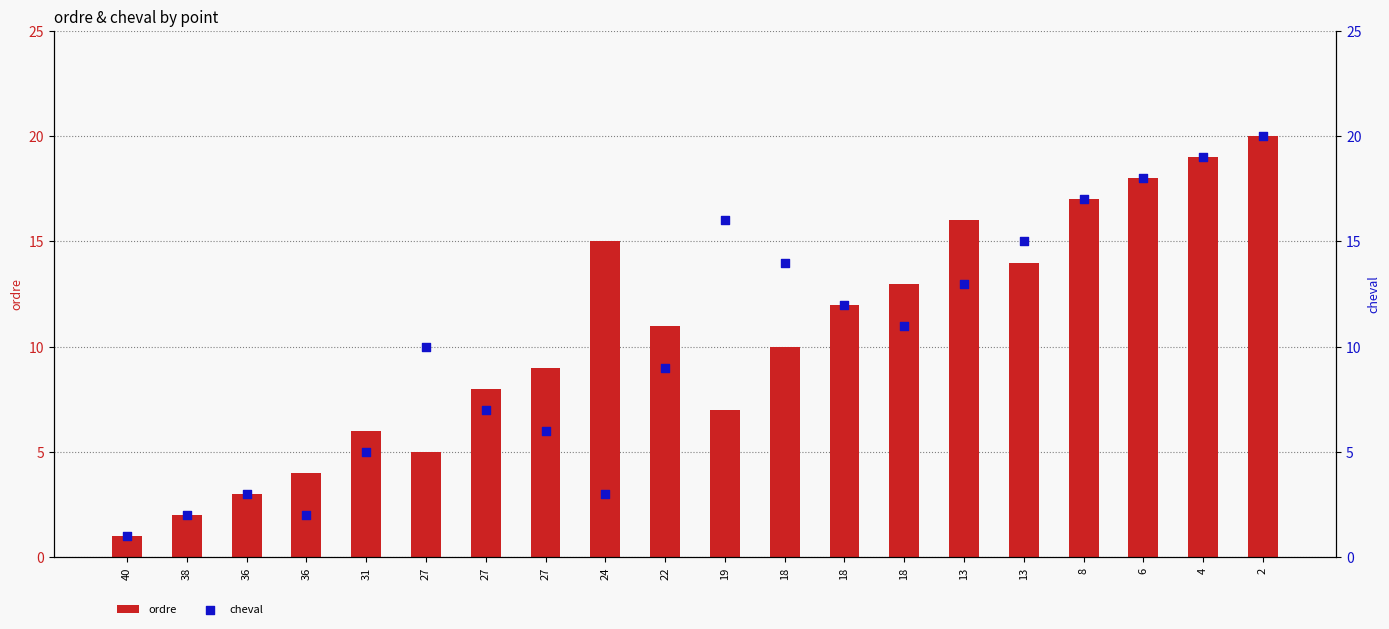

Which series reaches the maximum Y coordinate?

ordre